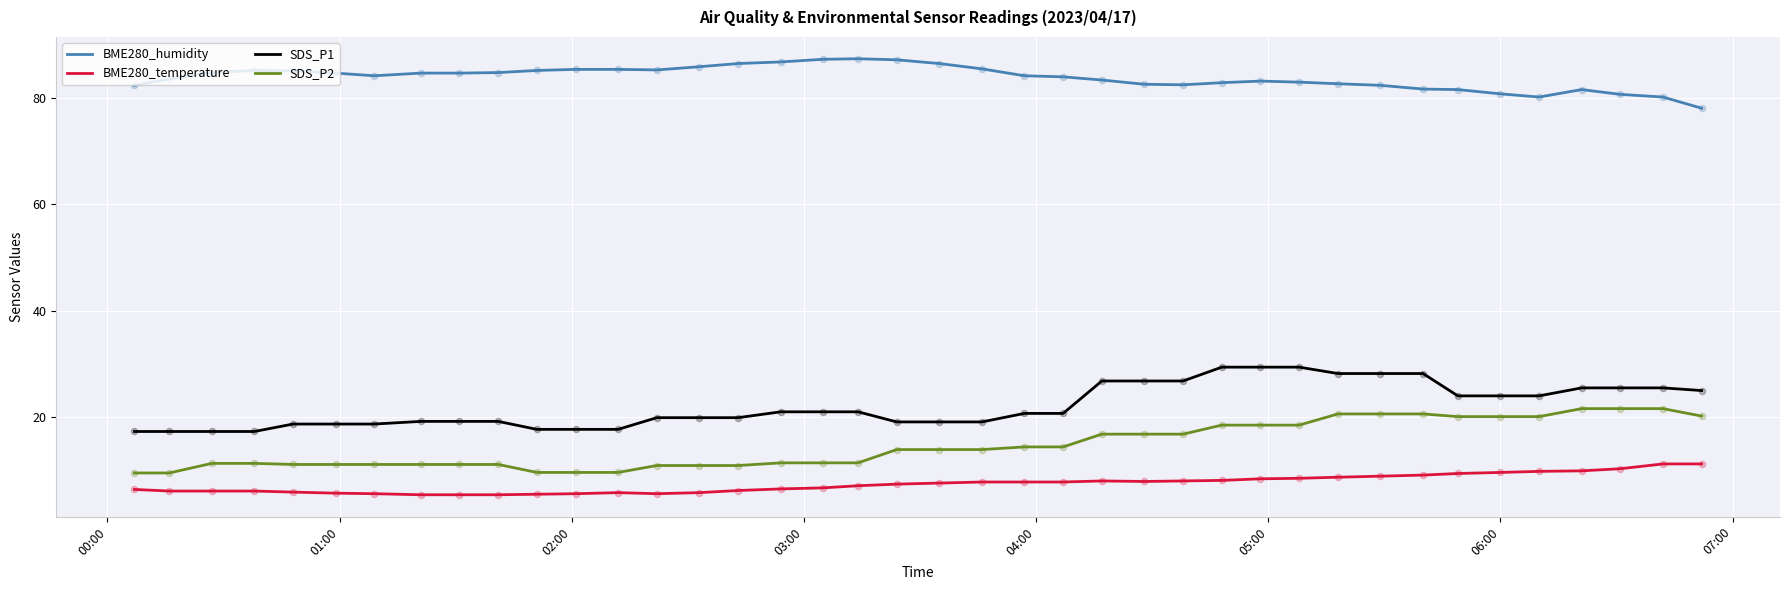

List the series in order of their peak value, highest first.

BME280_humidity, SDS_P1, SDS_P2, BME280_temperature